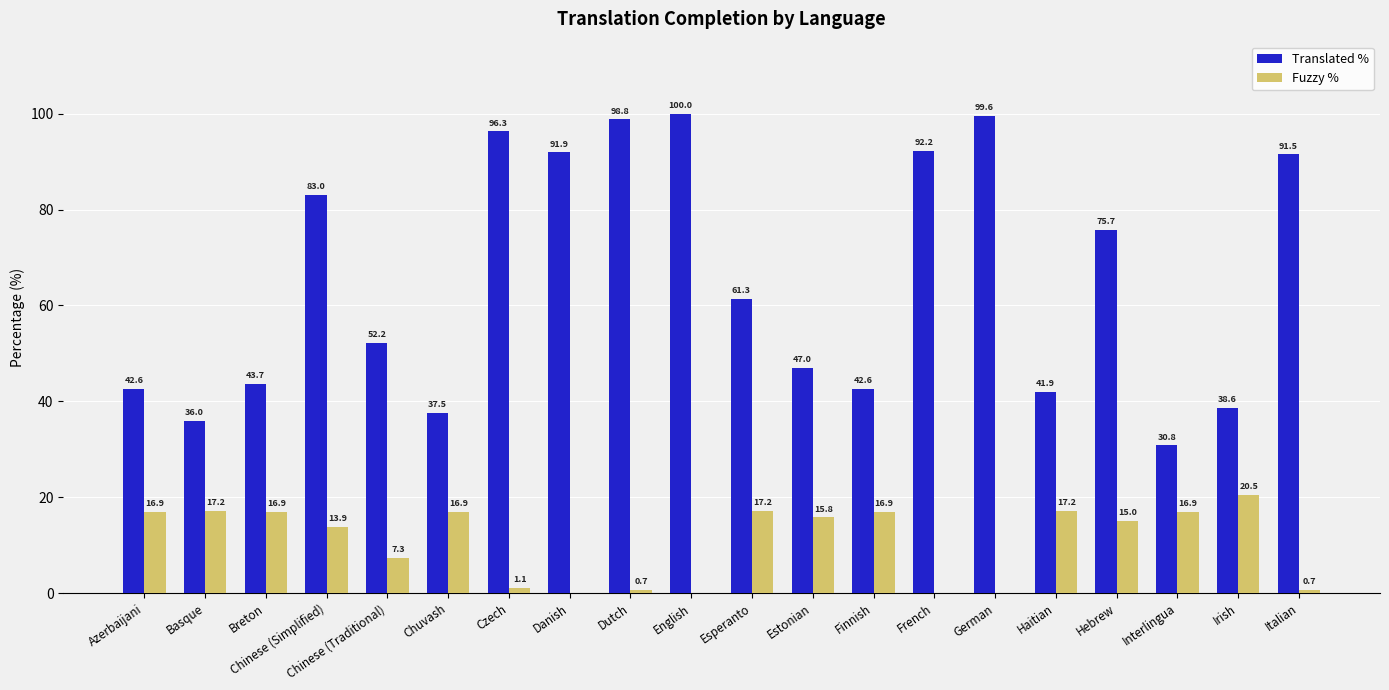

What is the total value across all series at Basque?

53.2